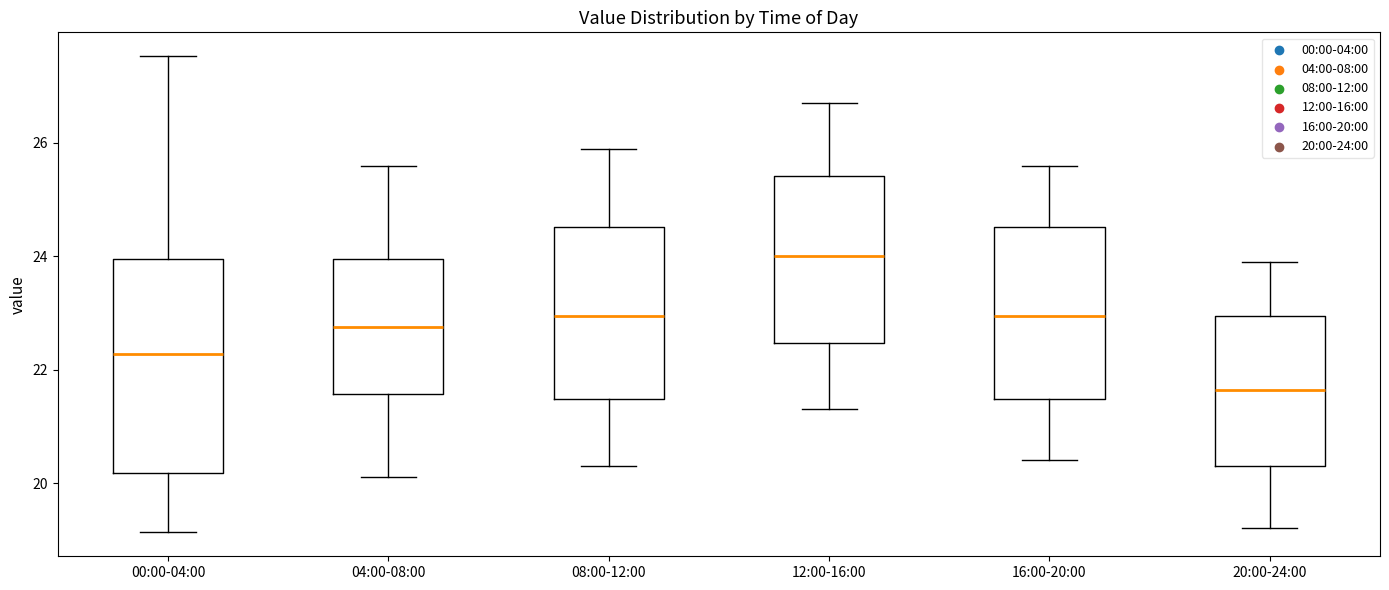

Where is the lower edge of the box for 04:00-08:00 on the y-axis? The values are not printed on the chart, so give them approximately, as read against the axis.

21.6